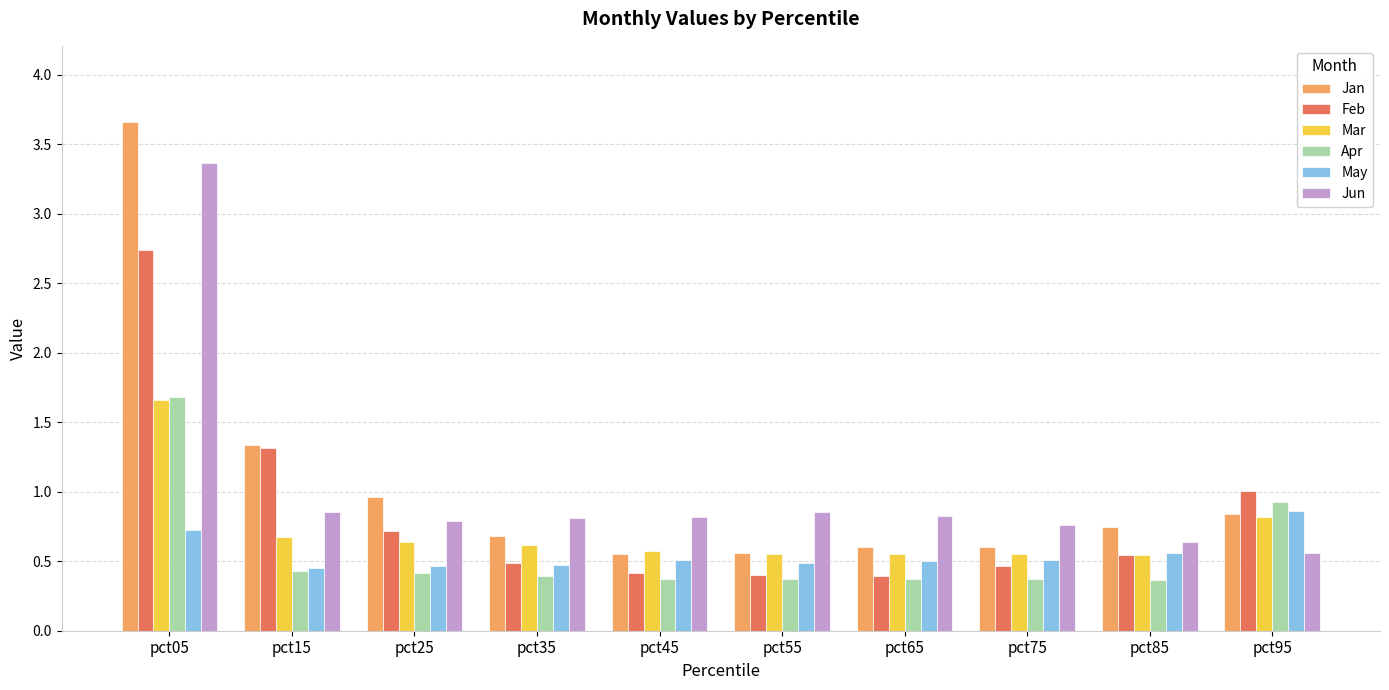

What is the total value across all series at pct35?

3.5